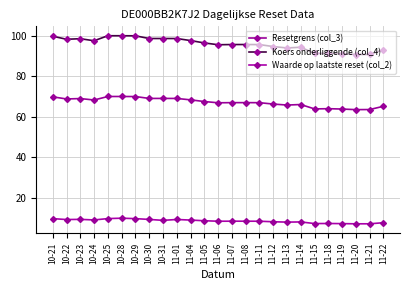

Is this an area chart (filled region under the line)?

No